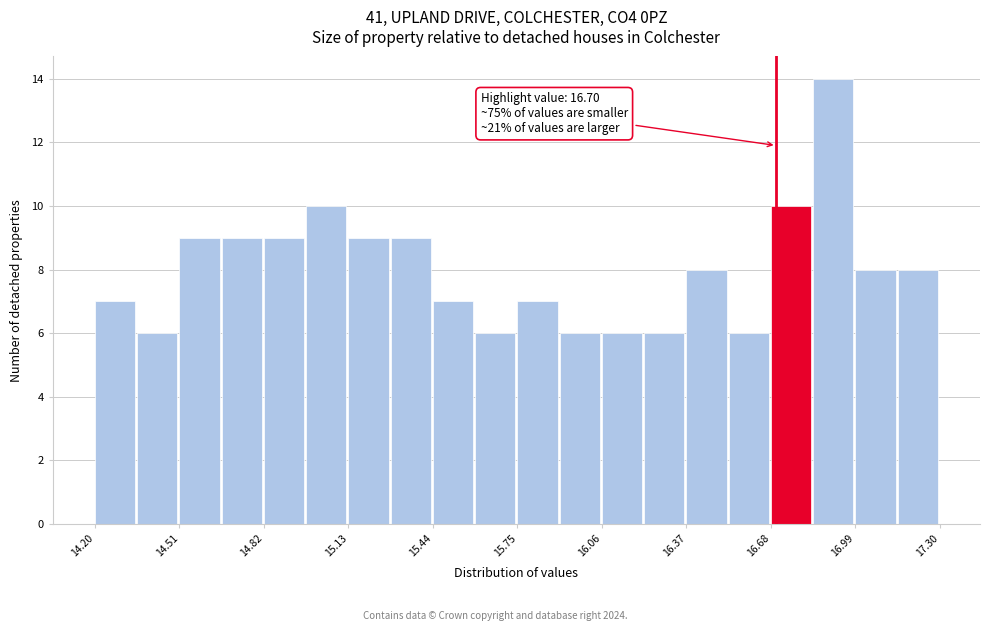

Read against the x-axis, roughly where is the centre of the tallest bar?

16.90